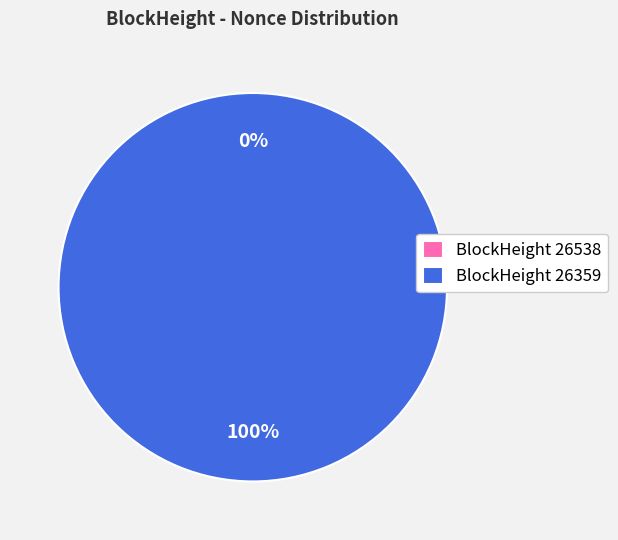

To the nearest percent, what is the difference between the largest and smallest slice percentages?

100%